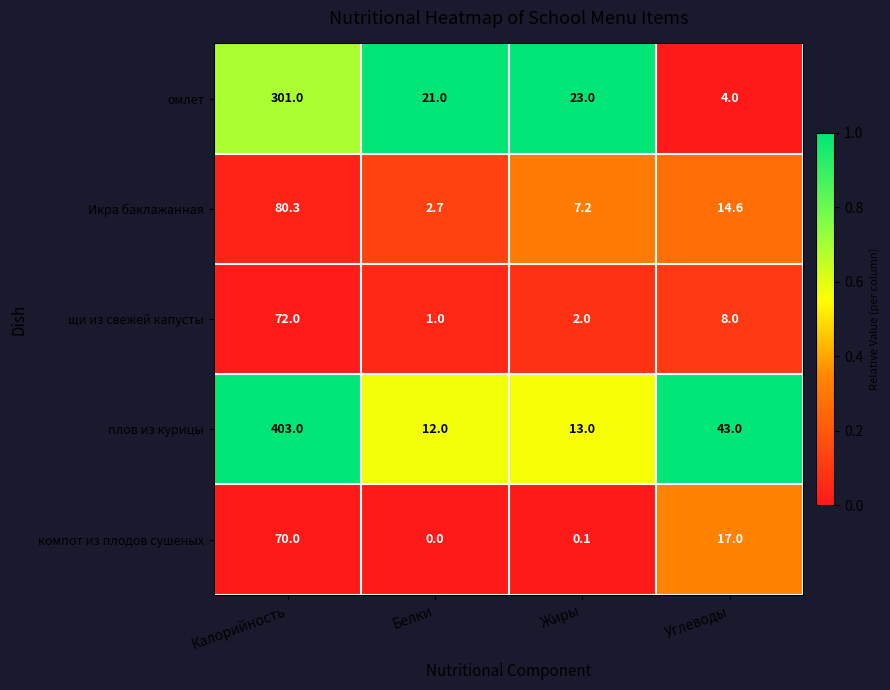

The value of омлет at Углеводы is 4.0. True or false?

True